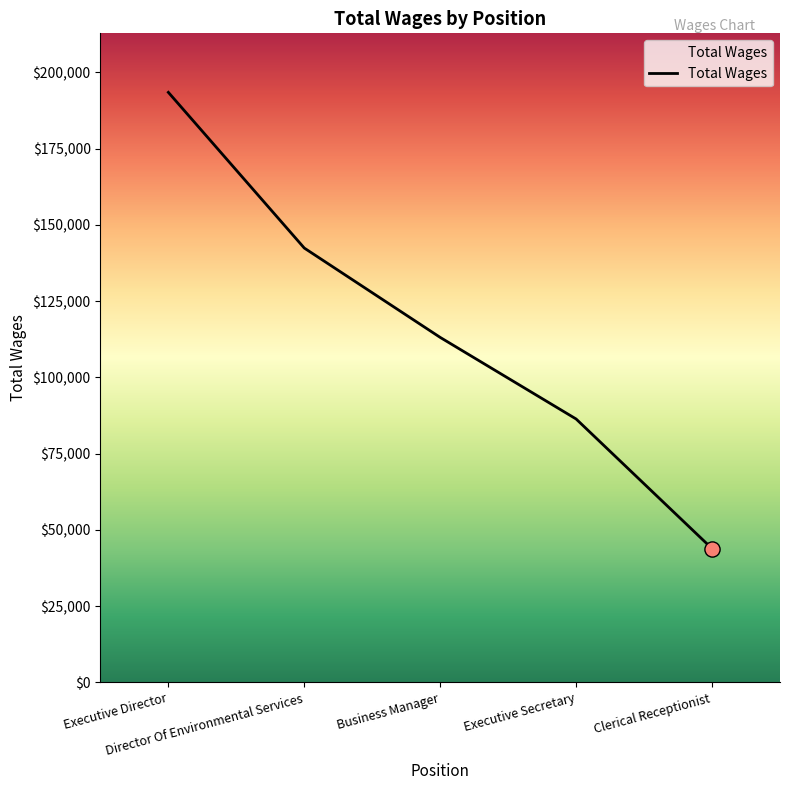

Approximately how many times larger is the value at Executive Director compared to Clerical Receptionist?

4.4